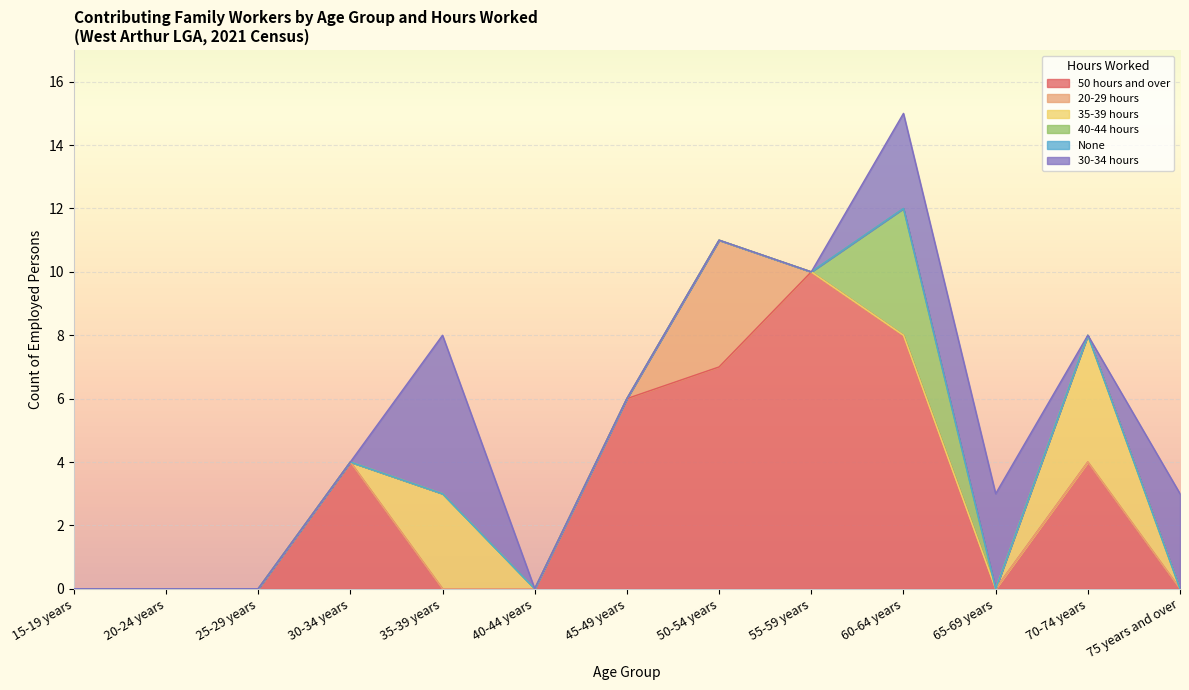

At how many categories does at least one series exceed 5?

4